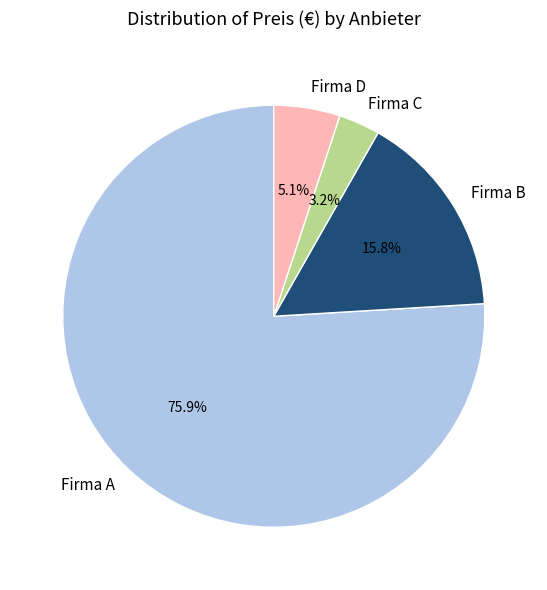

How many slices are in this pie chart?

4